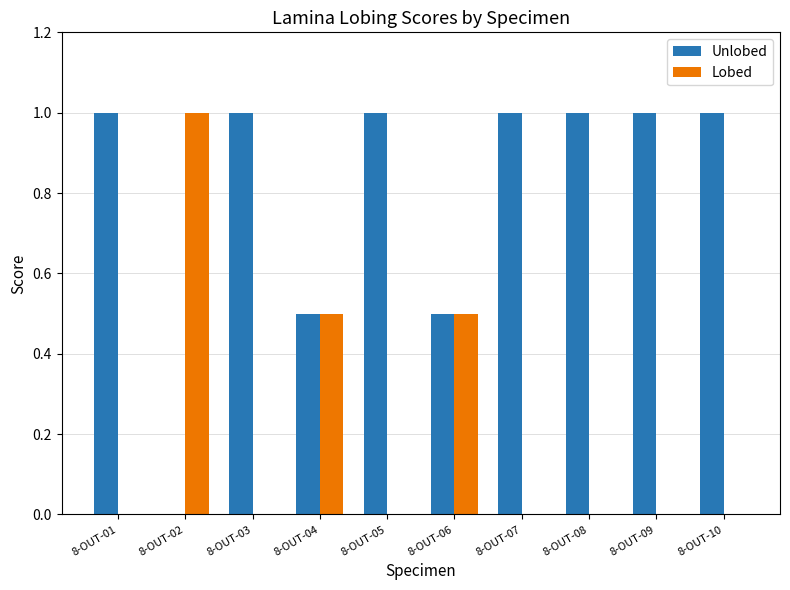

How many groups of bars are there?

10